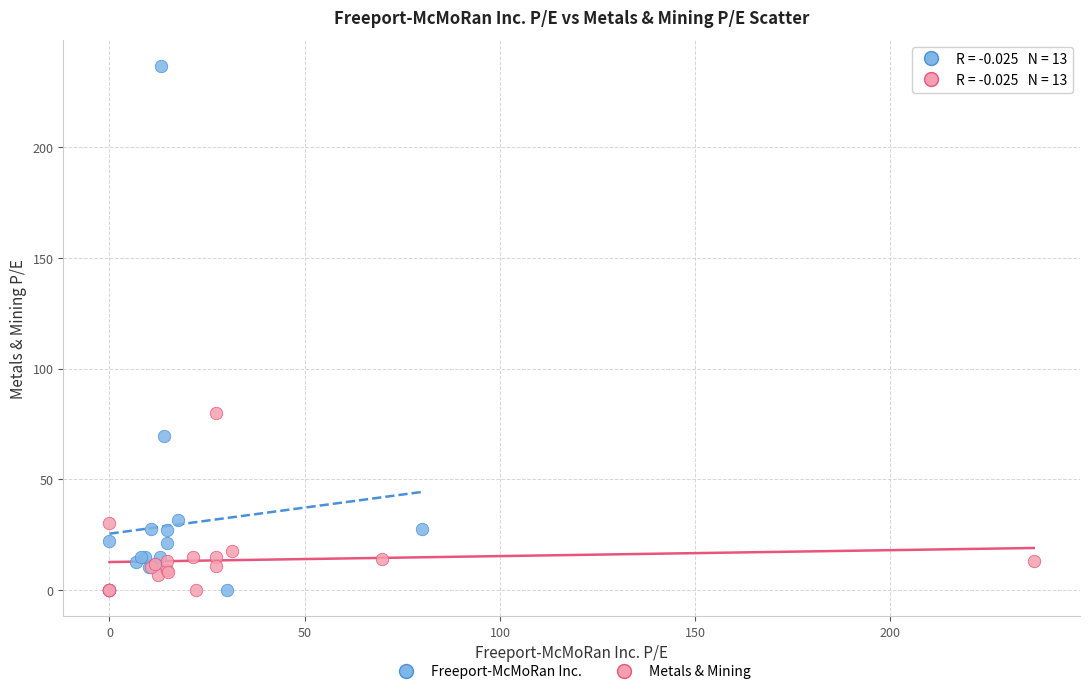

Which series reaches the maximum Y coordinate?

Freeport-McMoRan Inc.